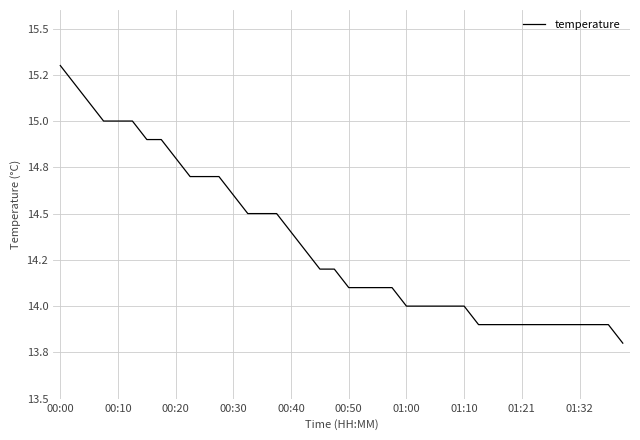

What is the value of the 17th point from the left?

14.4